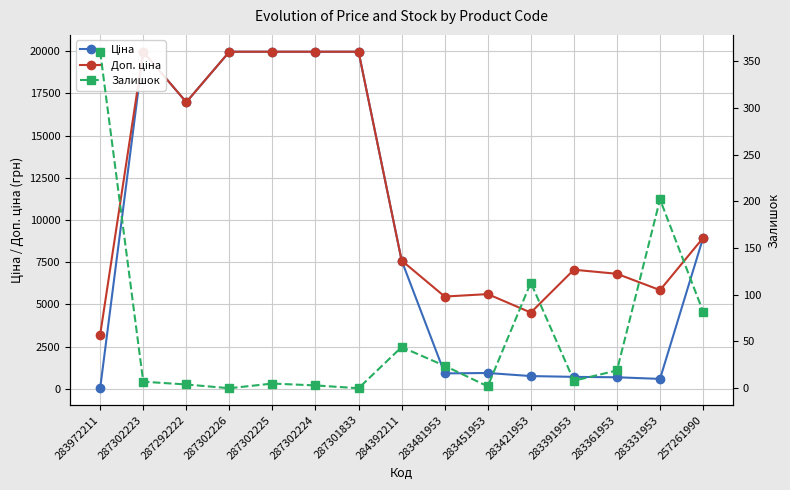

What is the total value across all series at 283421953?

5378.5